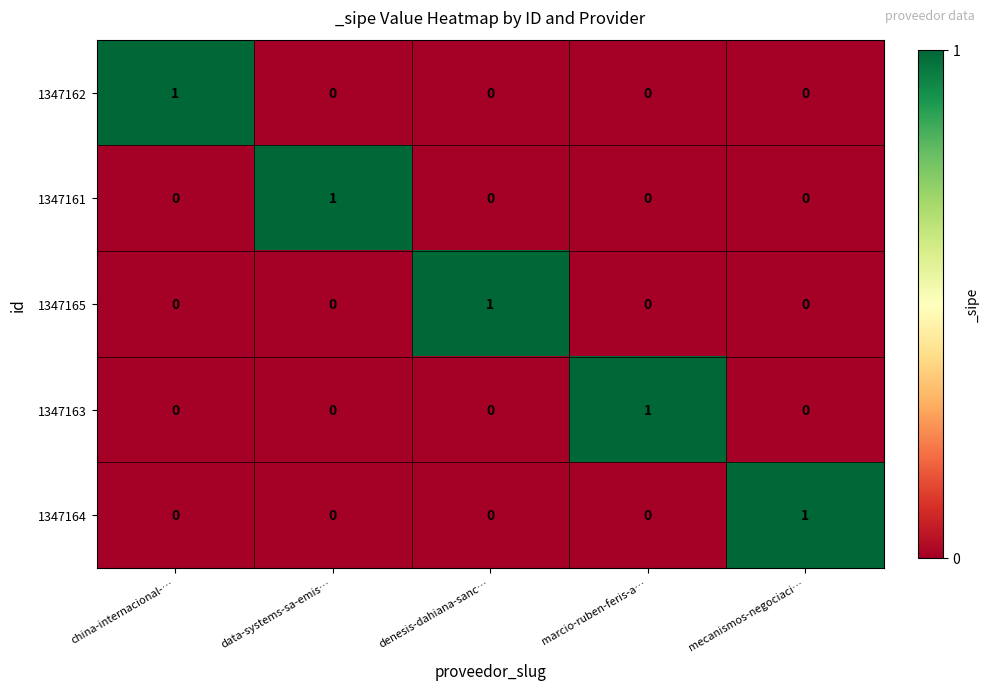

Count the 1347164 values in the range 0 to 1.

5